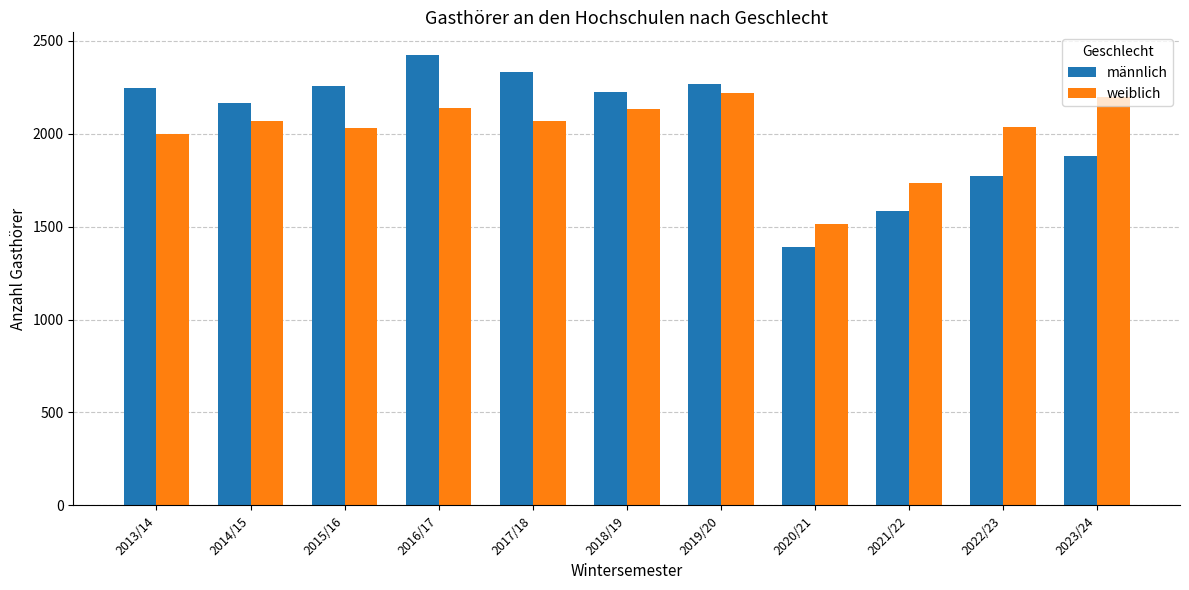

What is the difference between the weiblich values at 2018/19 and 2016/17?

5